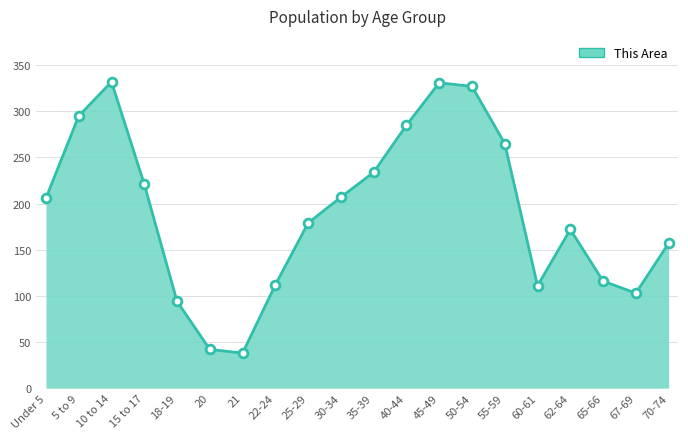

Approximately how many times larger is the value at 60-61 compared to 67-69?

1.1